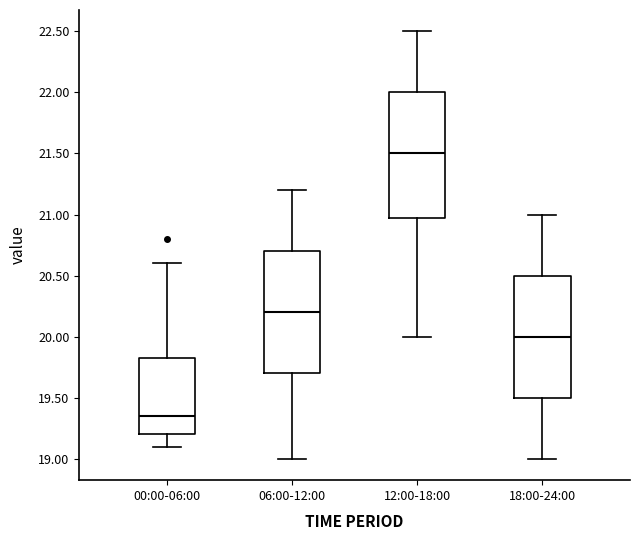

Reading left to right, read every box against the y-axis: the position of its median line, the range the box covers, and the ends of its whiskers. The values are not printed on the chart, so give them approximately, as read against the axis.

00:00-06:00: median 19.35, box 19.20 to 19.85, whiskers 19.10 to 20.60
06:00-12:00: median 20.20, box 19.70 to 20.70, whiskers 19.00 to 21.20
12:00-18:00: median 21.50, box 21.00 to 22.00, whiskers 20.00 to 22.50
18:00-24:00: median 20.00, box 19.50 to 20.50, whiskers 19.00 to 21.00